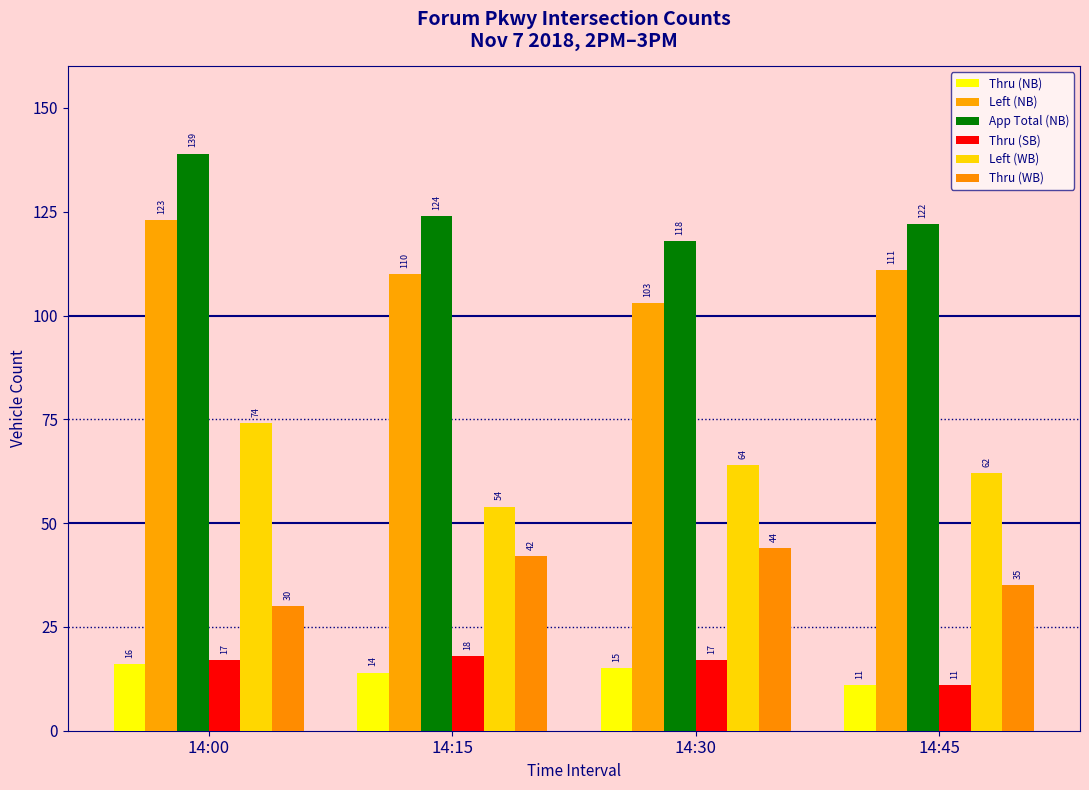

What is the value of the Thru (NB) bar at the 3rd from the left?

15